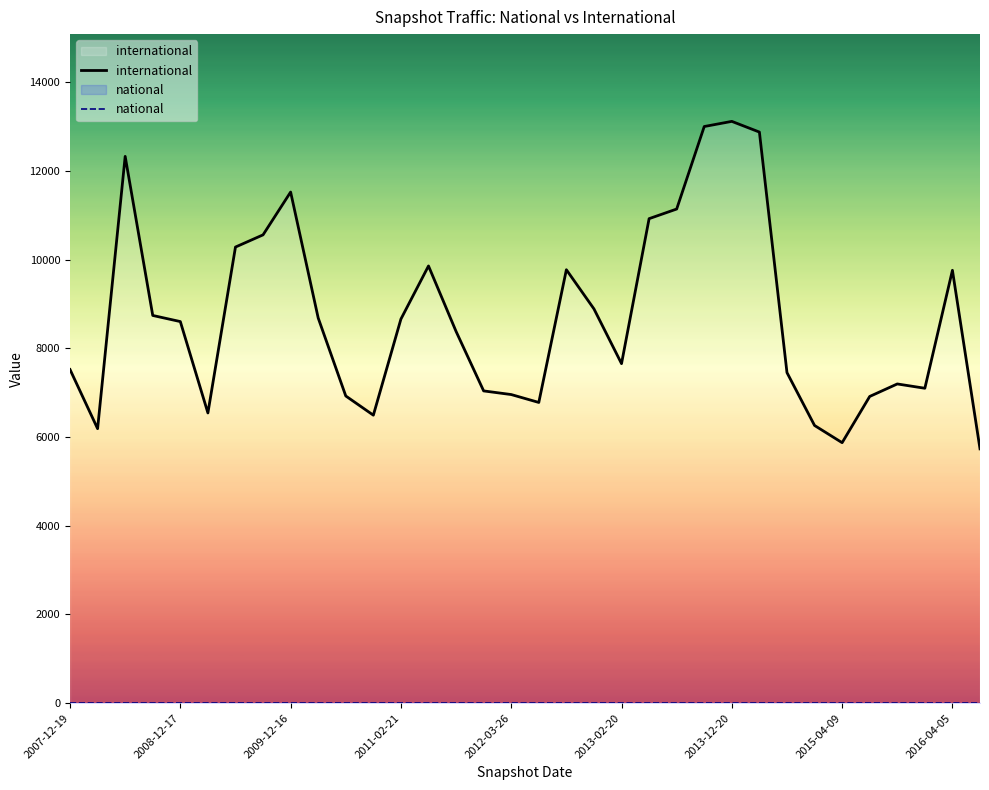

What position from the left is 14?

15